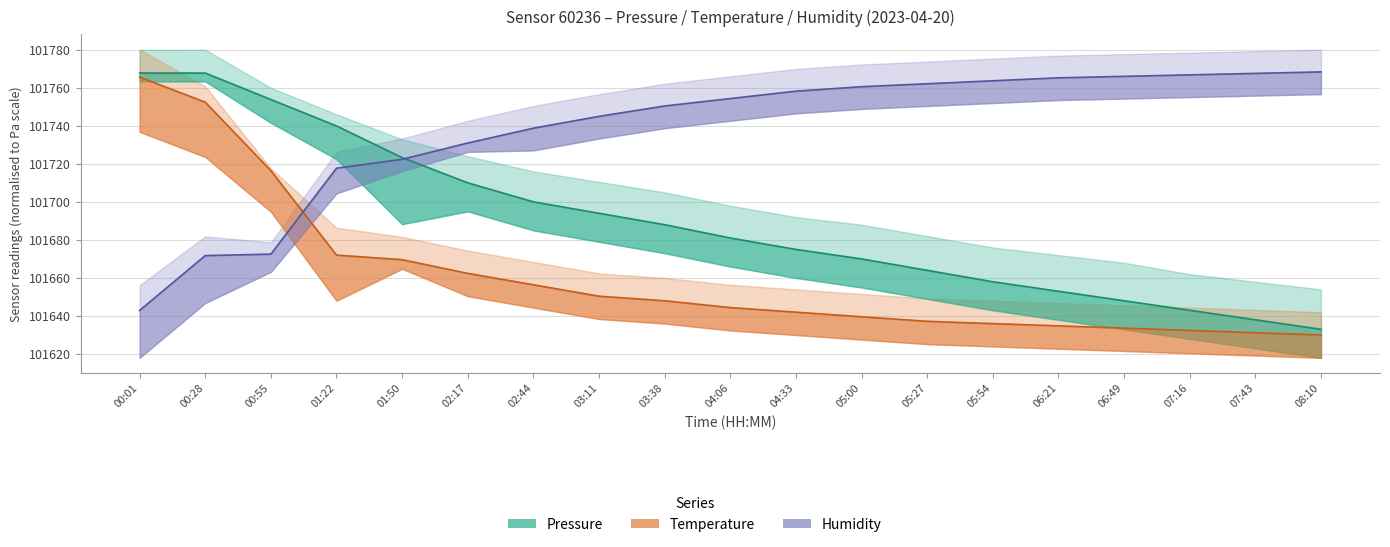

Where is Temperature (°C) nearest to the value 101697?

00:55